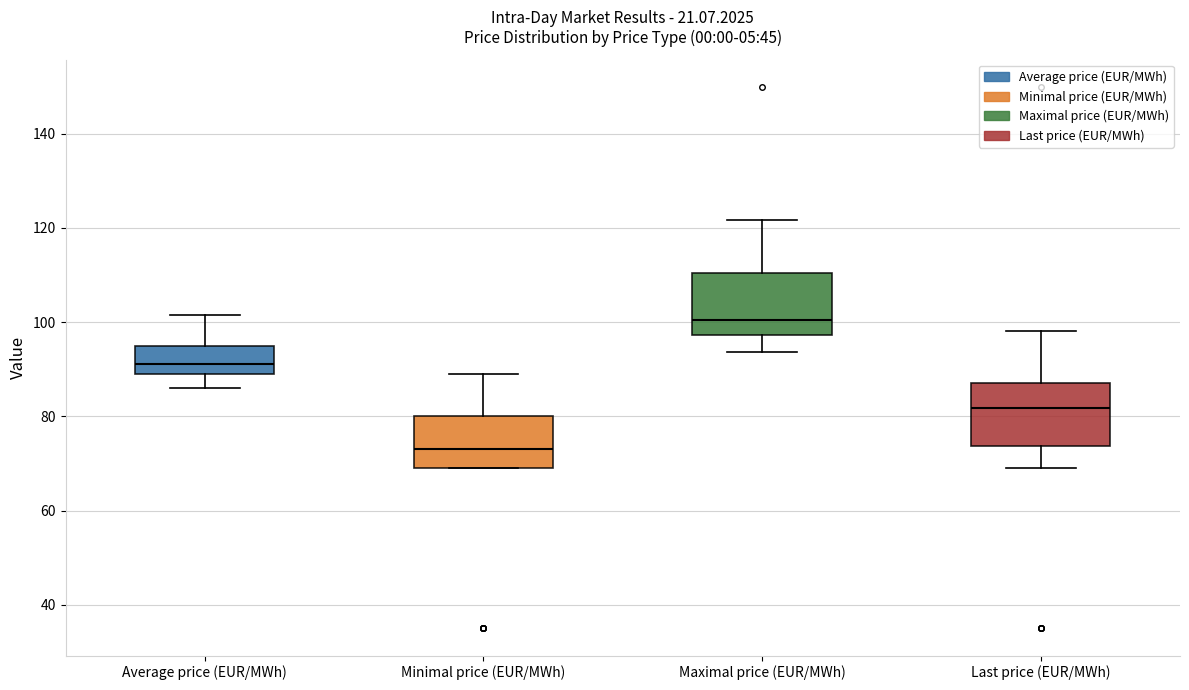

Reading left to right, transcribe this box plot: for each box, give where its median line is, the range the box spans, and where its two whiskers end, as read against the y-axis. The values are not printed on the chart, so give them approximately, as read against the axis.

Average price (EUR/MWh): median 92, box 90 to 94, whiskers 86 to 102
Minimal price (EUR/MWh): median 74, box 70 to 80, whiskers 70 to 90
Maximal price (EUR/MWh): median 100, box 98 to 110, whiskers 94 to 122
Last price (EUR/MWh): median 82, box 74 to 86, whiskers 70 to 98